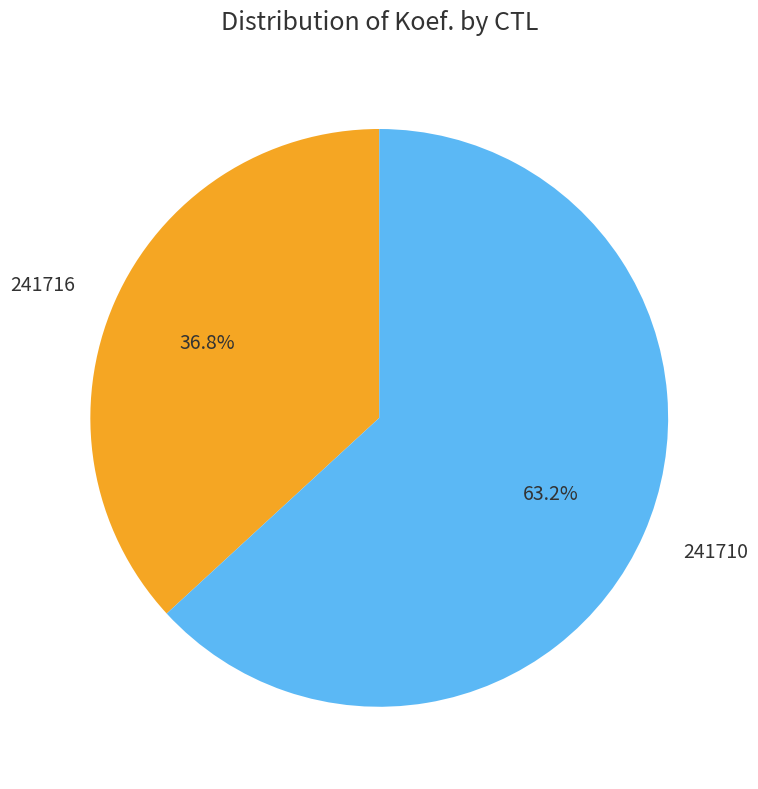

Which slice is the smallest?

241716